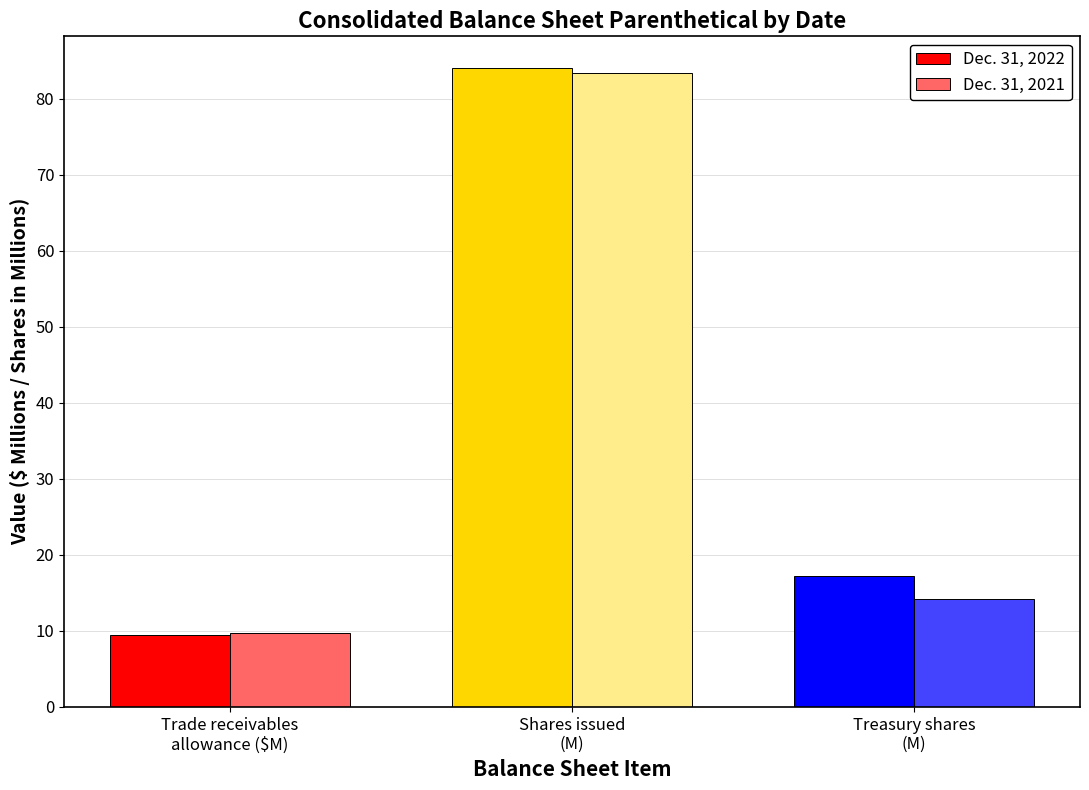

Reading left to right, extract all data points from this chart.

Dec. 31, 2022: Trade receivables
allowance ($M)=9.4	Shares issued
(M)=84.0	Treasury shares
(M)=17.2
Dec. 31, 2021: Trade receivables
allowance ($M)=9.7	Shares issued
(M)=83.4	Treasury shares
(M)=14.2